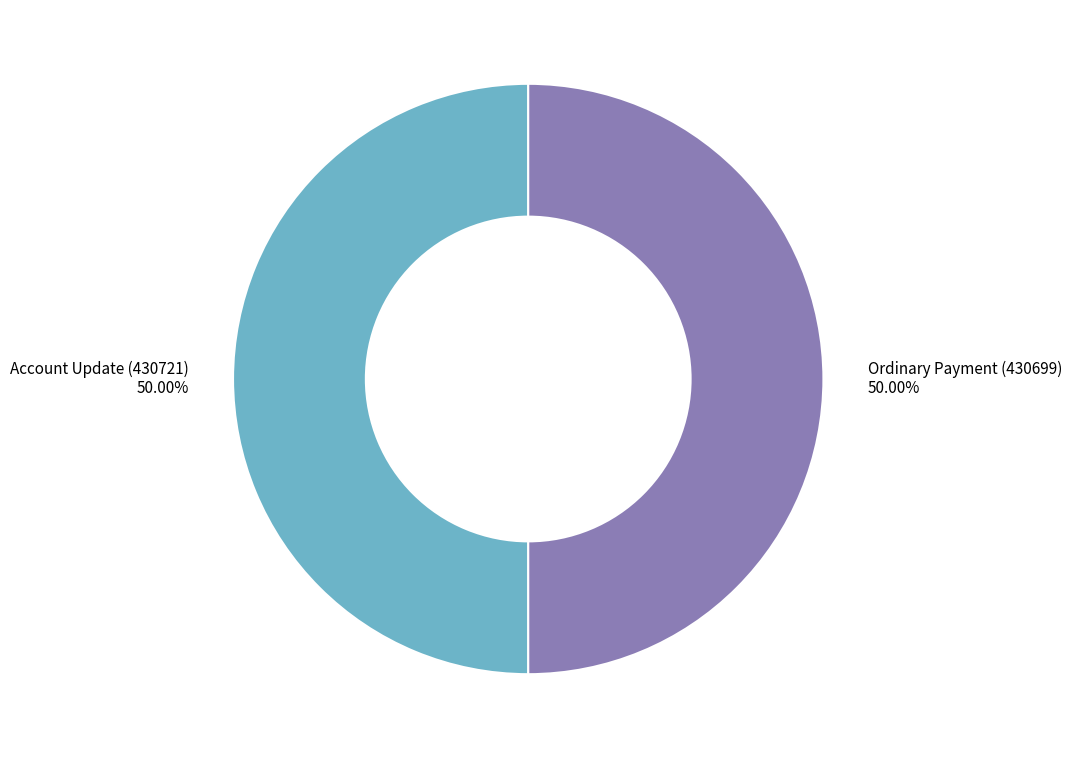

Count the number of slices in the pie.

2